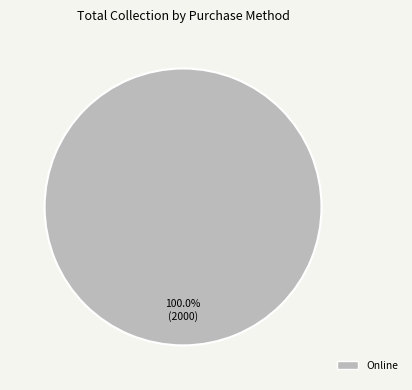

What is the majority slice?

Online